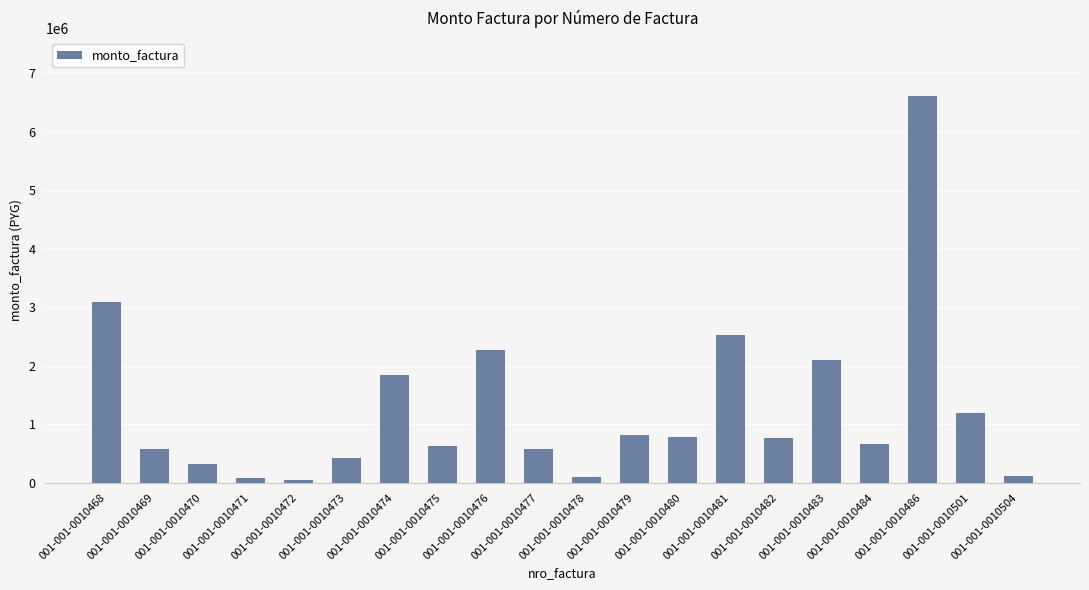

True or false: the data shows 310000 at 001-001-0010470.

True